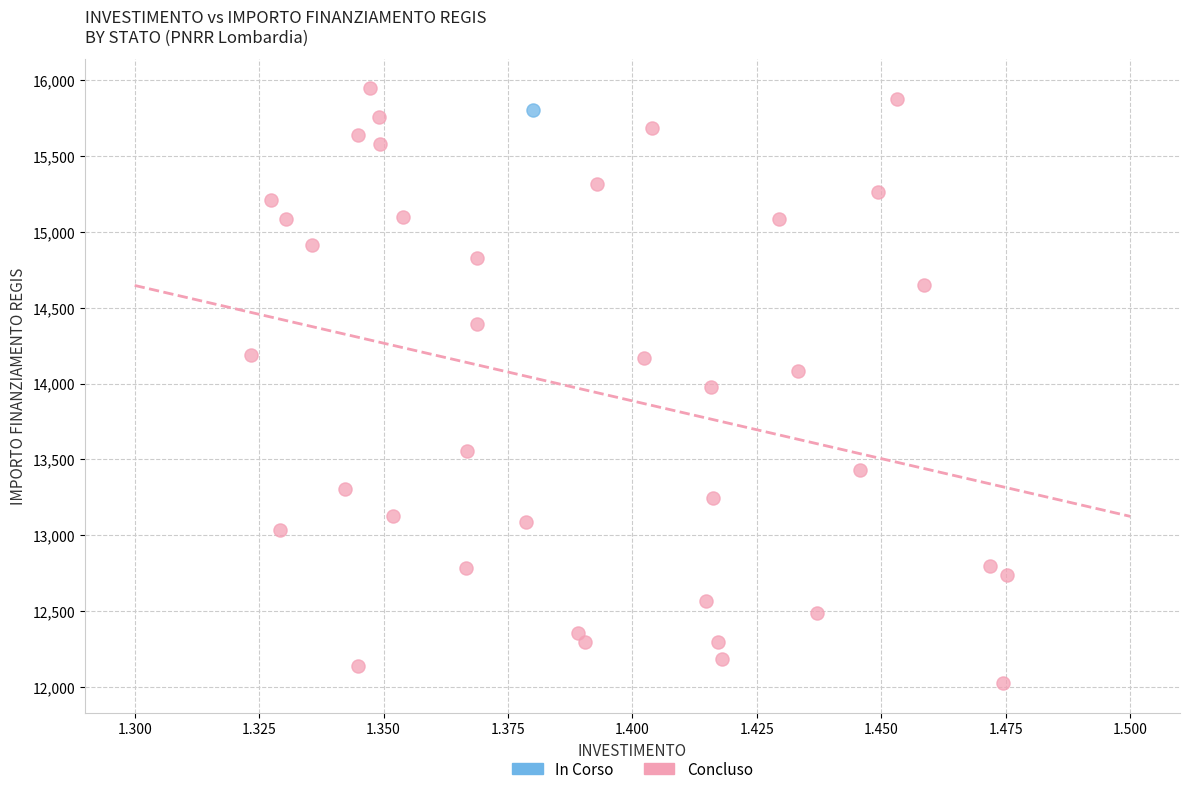

What are all the series names shown in the legend?

In Corso, Concluso